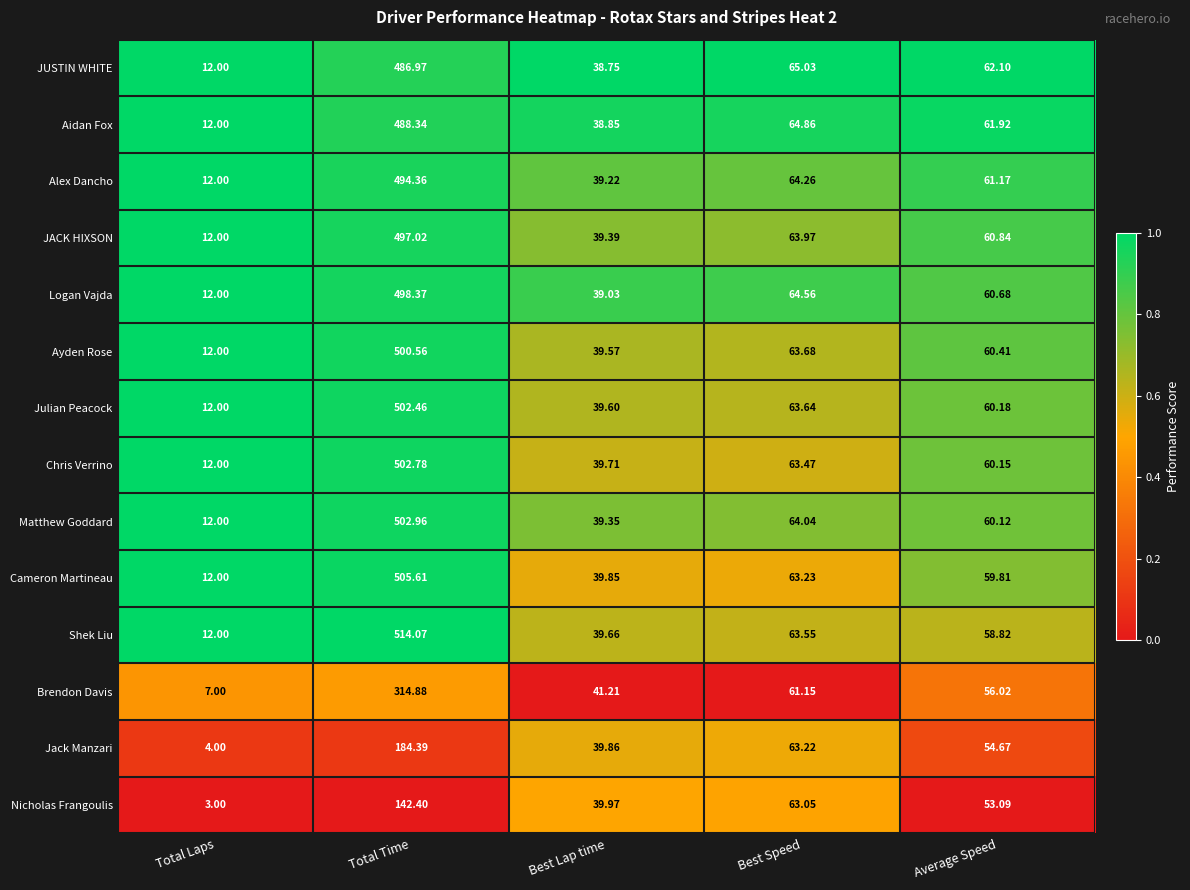

Which category has the highest value across all series?

Total Time